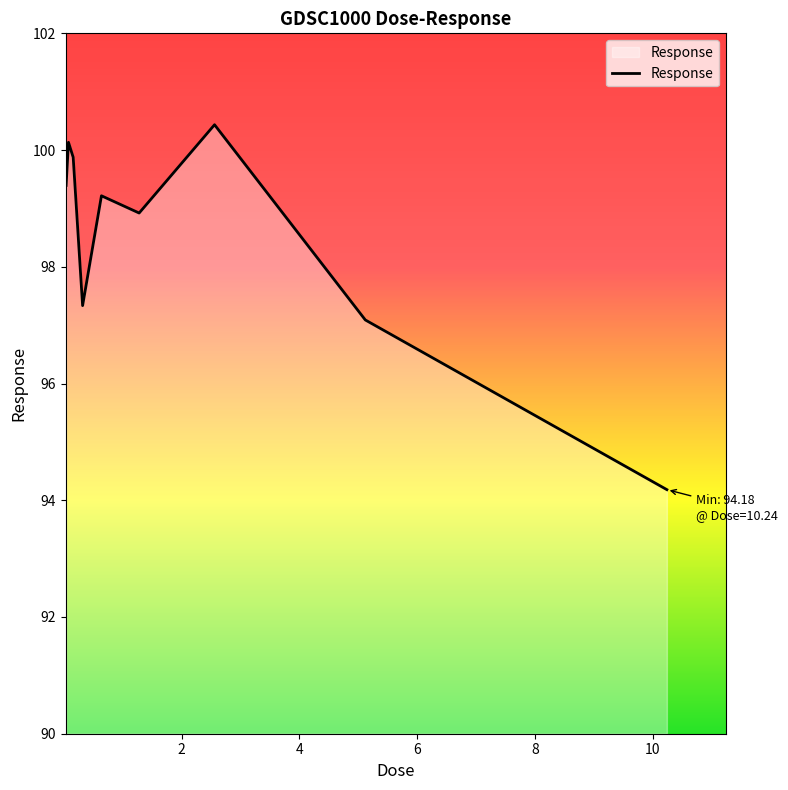

What is the greatest value displayed?

100.4